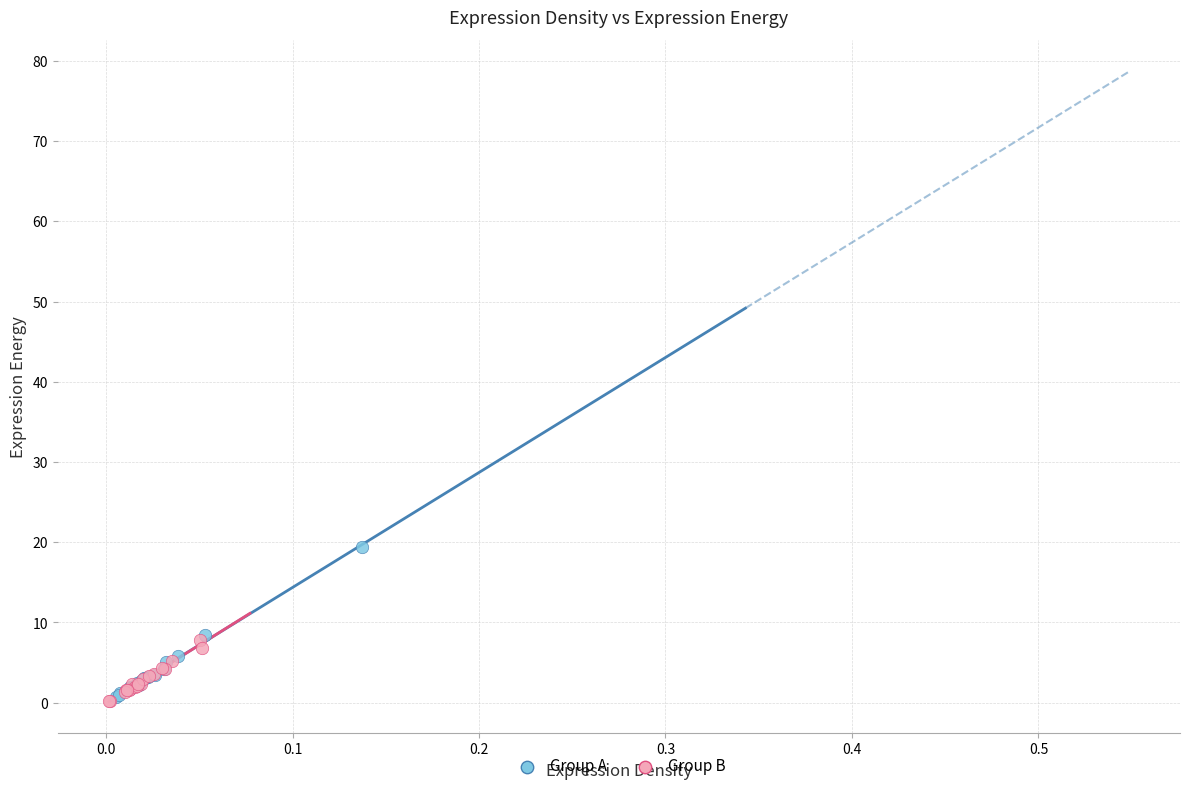

Which series contains the highest Y value?

Group A